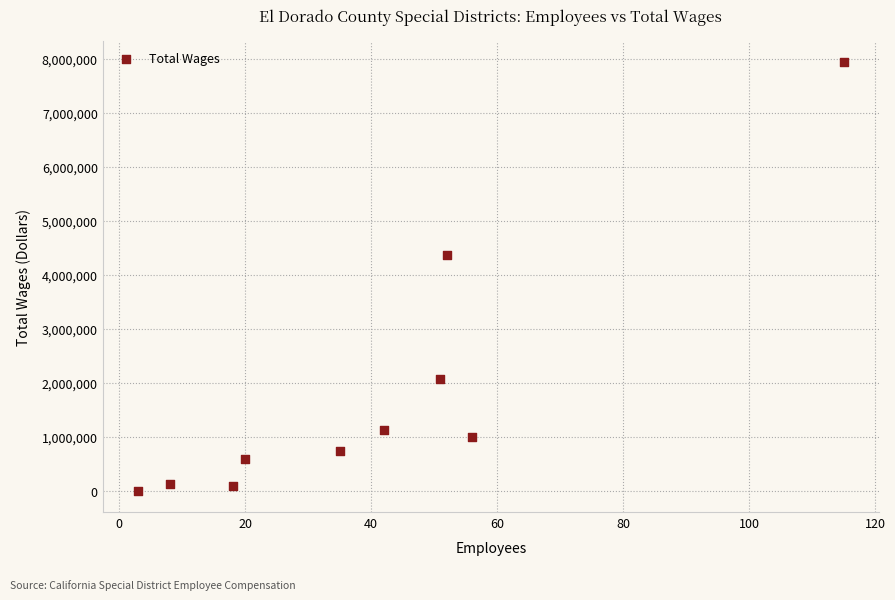

What is the range of X values (max minus min)?

112